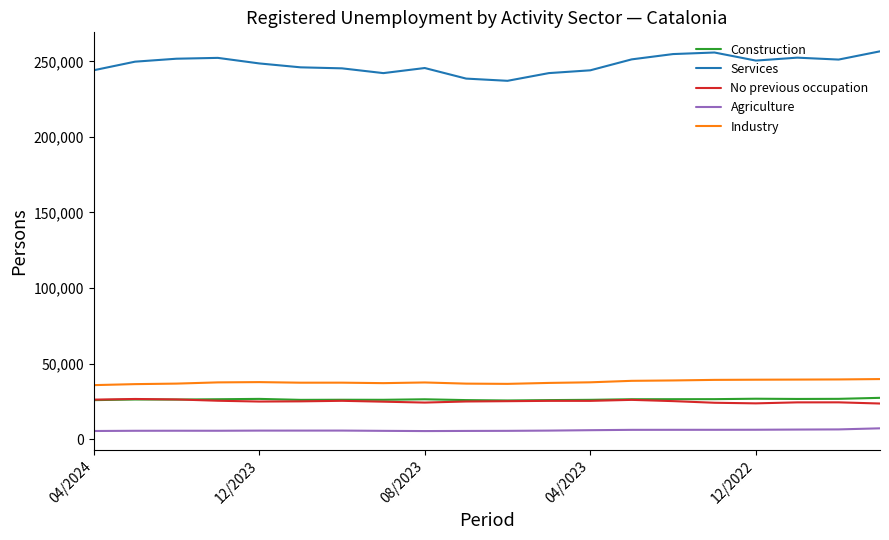

What is the minimum value for Services?

237157